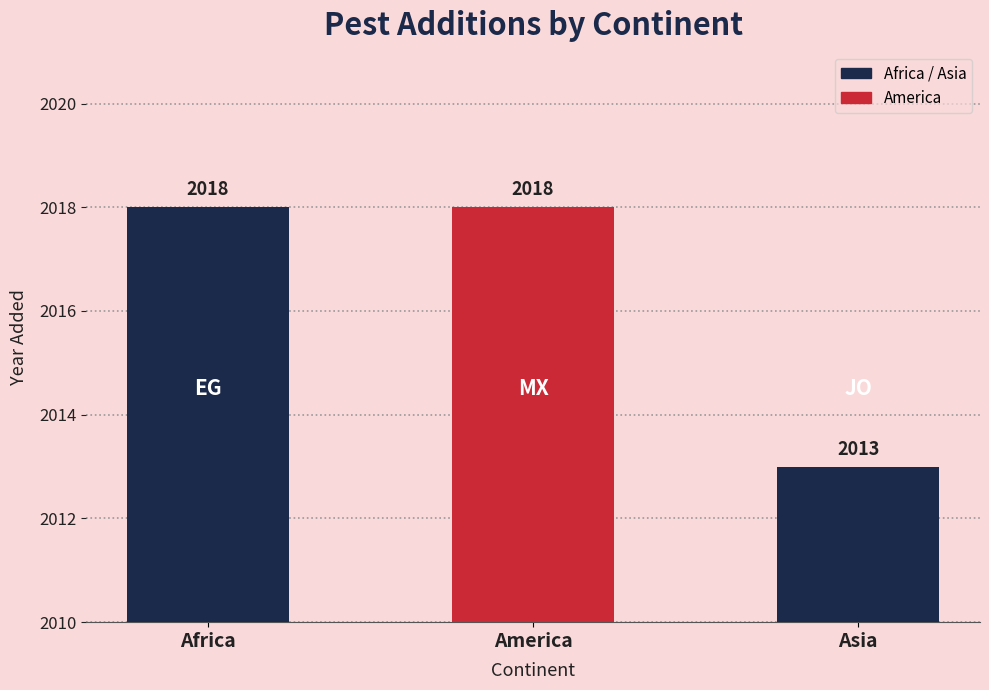

What is the average value?

2016